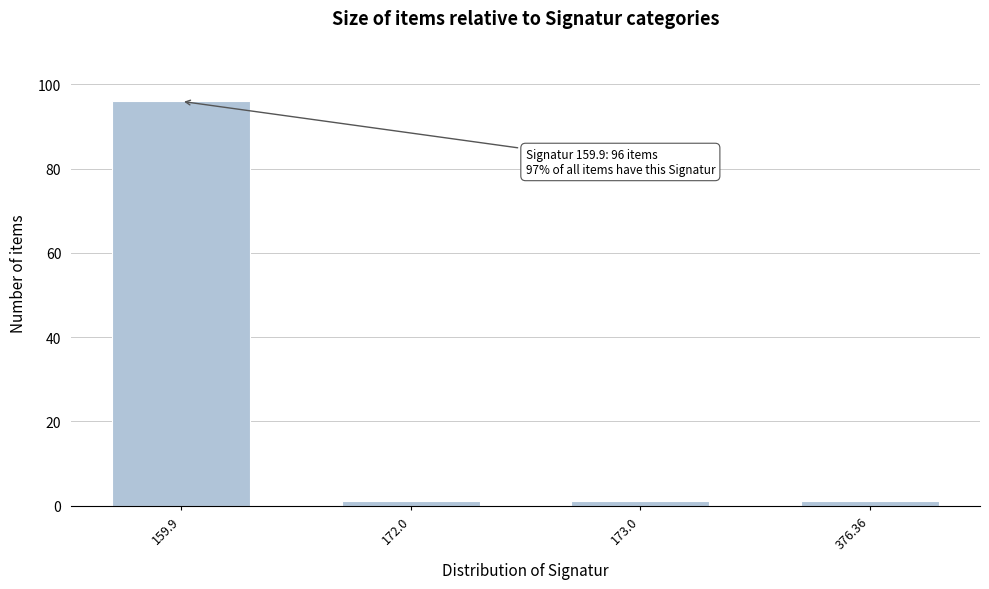

Reading left to right, transcribe all the data shown in this chart.

96	1	1	1